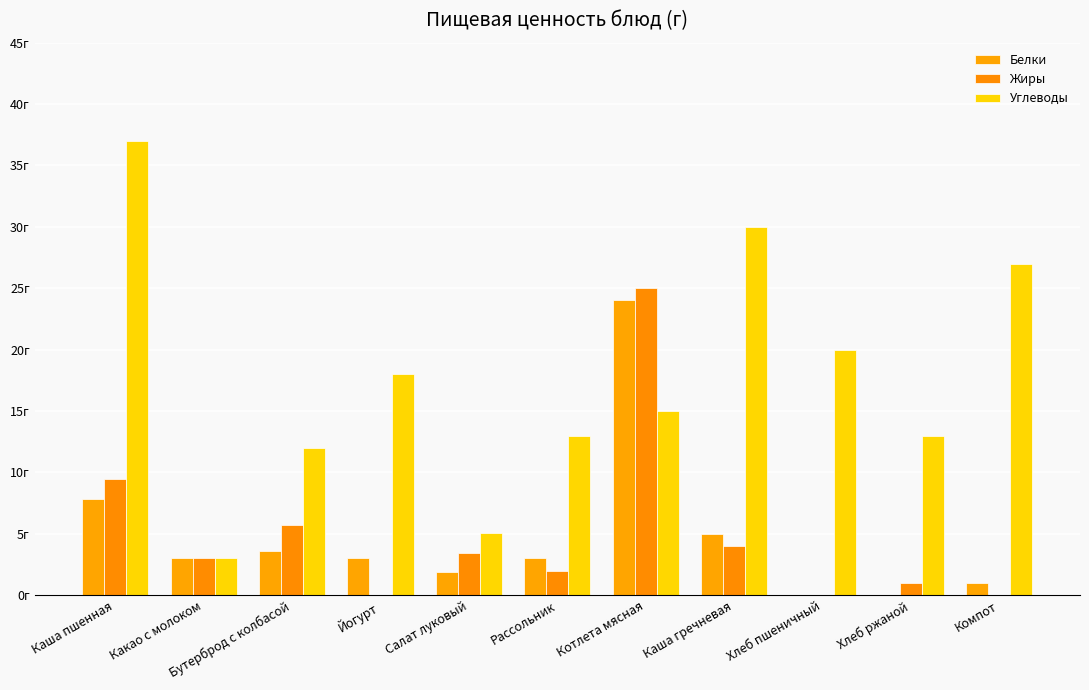

Does the chart contain stacked bars?

No